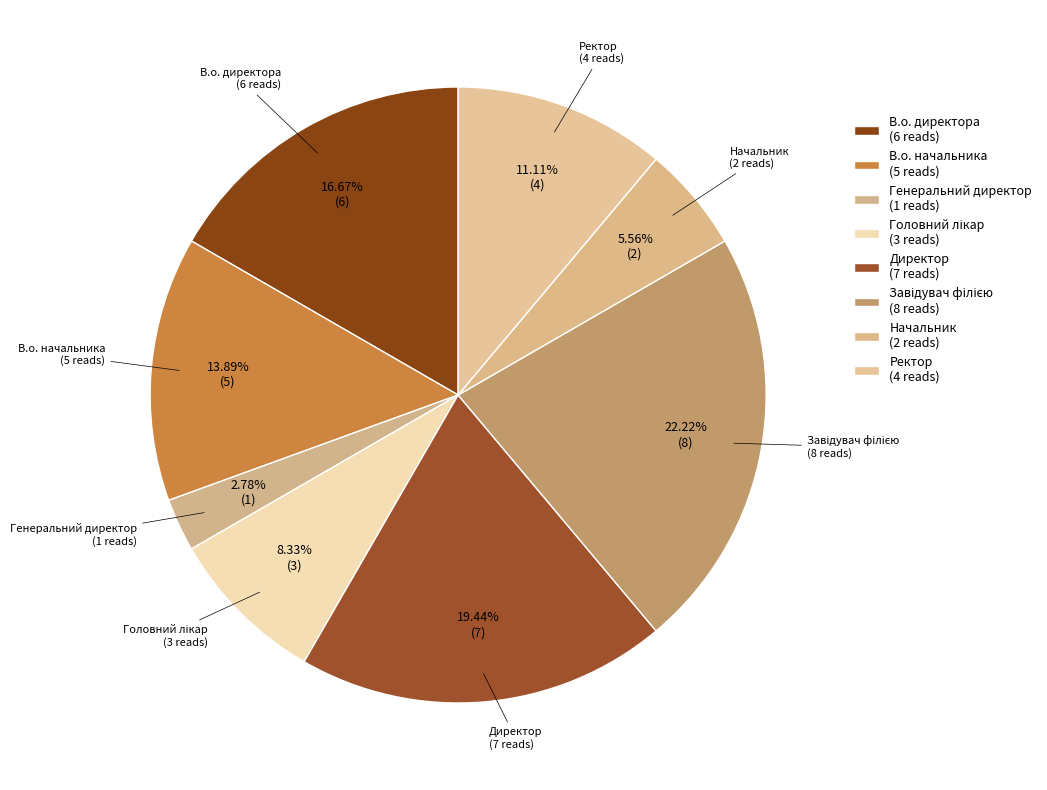

Which has a higher value, Завідувач філією or Генеральний директор?

Завідувач філією